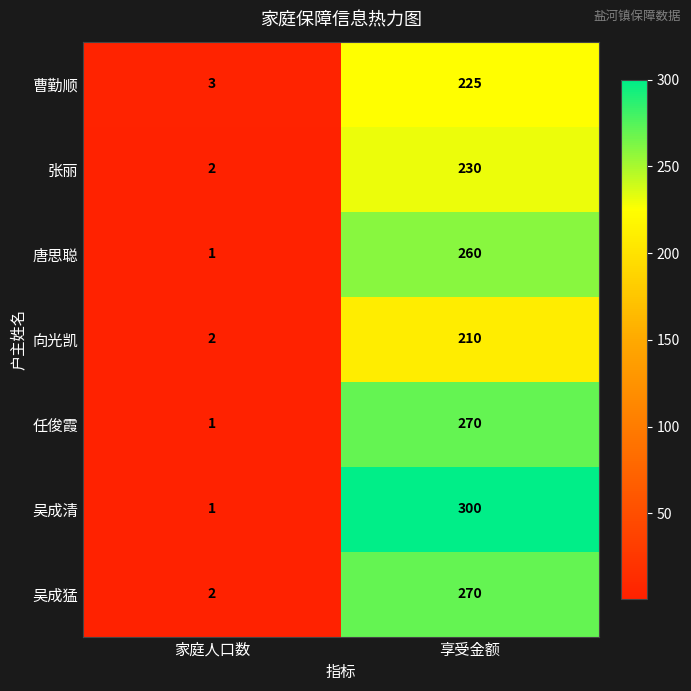

The 向光凯 series shows 2 at 家庭人口数. True or false?

True